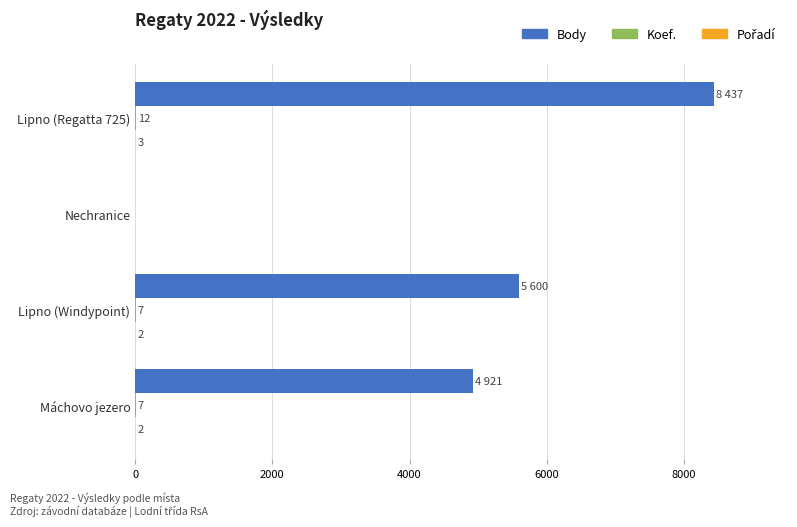

At which category is the sum across all series the highest?

Lipno (Regatta 725)